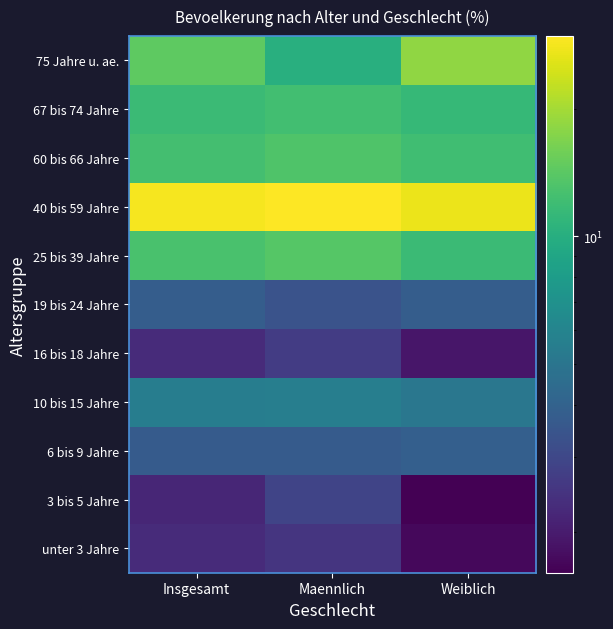

Which has a higher value, Weiblich or Insgesamt?

Insgesamt